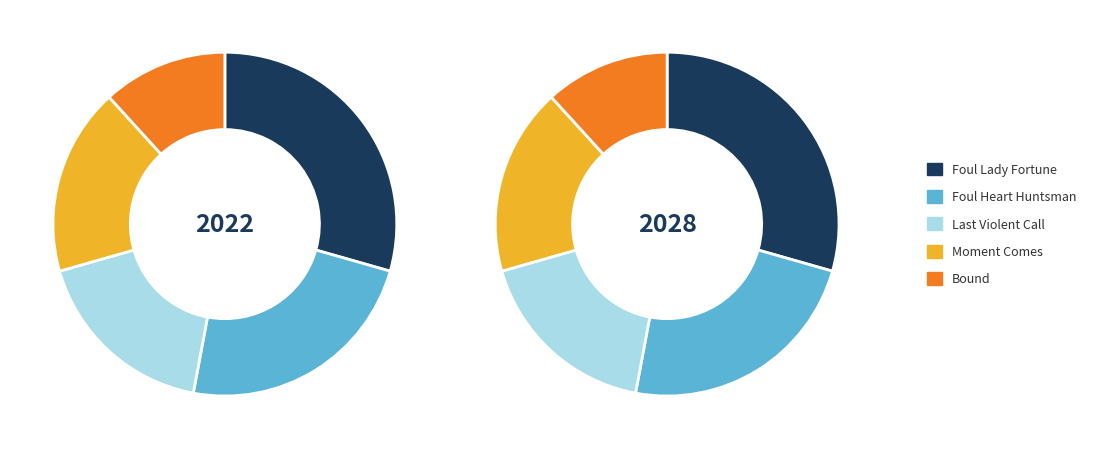

Combined, what portion of the pie is Bound and Foul Lady Fortune?

41.2%